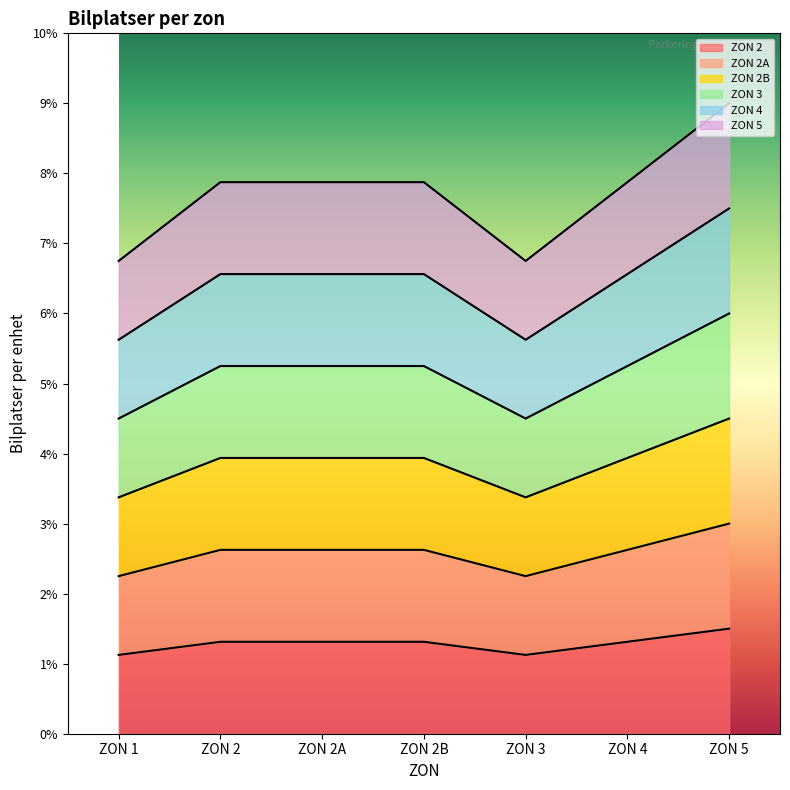

True or false: ZON 2B has a value of 8.7 at ZON 2.

False